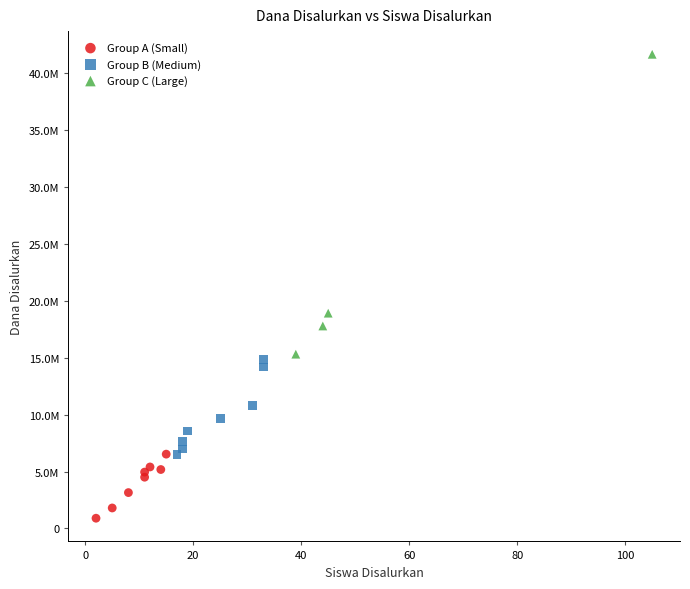

Which series contains the lowest Y value?

Group A (Small)